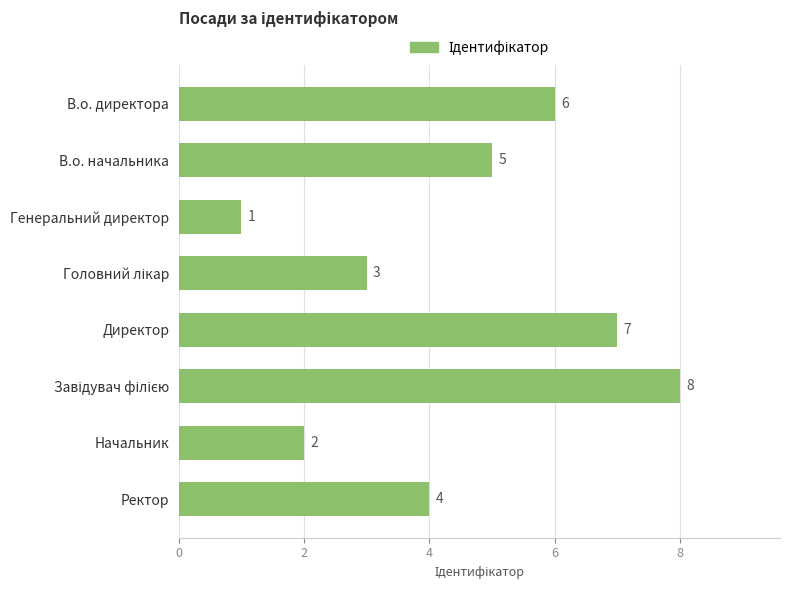

Between Ректор and Начальник, which is larger?

Ректор